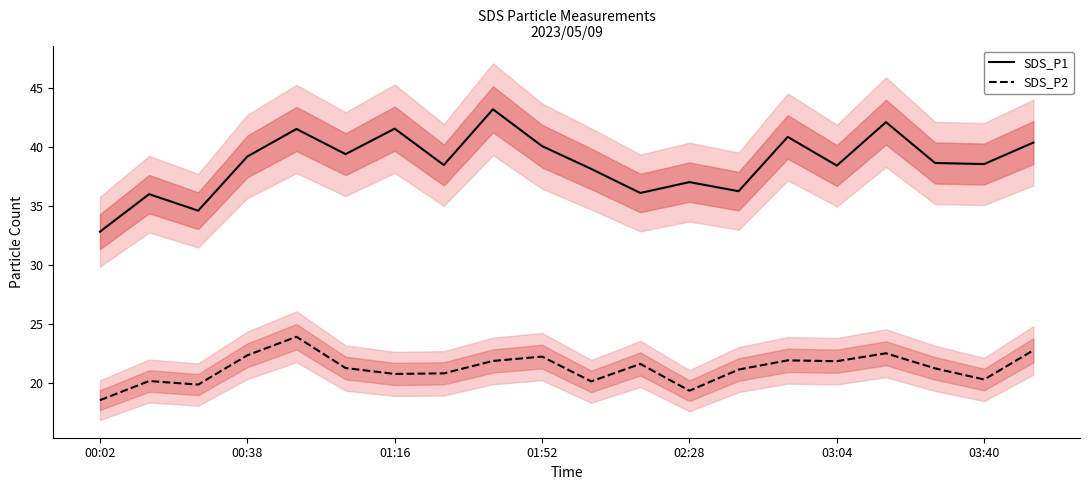

Reading left to right, what are all the values shown in this chart?

SDS_P1: 32.9	36.0	34.6	39.2	41.5	39.4	41.6	38.5	43.2	40.1	38.2	36.1	37.0	36.3	40.9	38.5	42.1	38.7	38.6	40.4
SDS_P2: 18.6	20.2	19.9	22.4	23.9	21.3	20.8	20.9	21.9	22.3	20.2	21.6	19.4	21.2	21.9	21.9	22.6	21.3	20.3	22.8